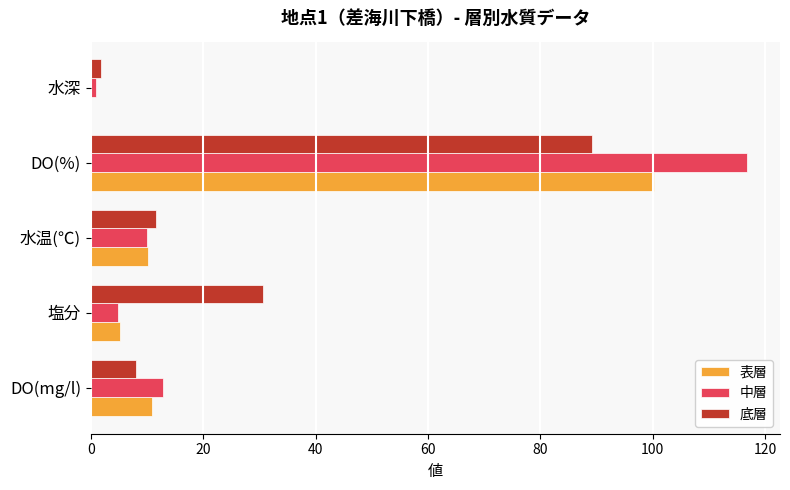

Which category has the highest value across all series?

DO(%)